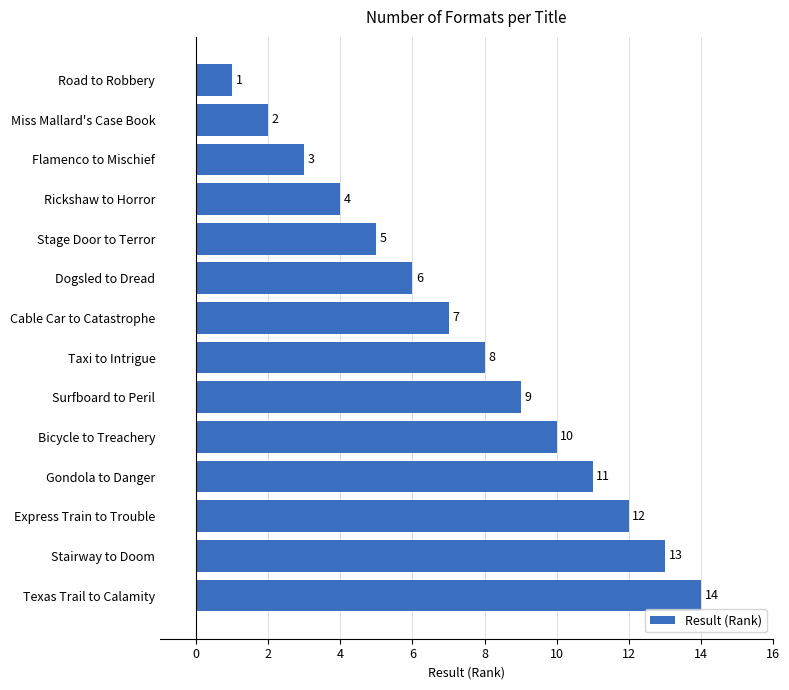

What is the minimum value shown in the chart?

1